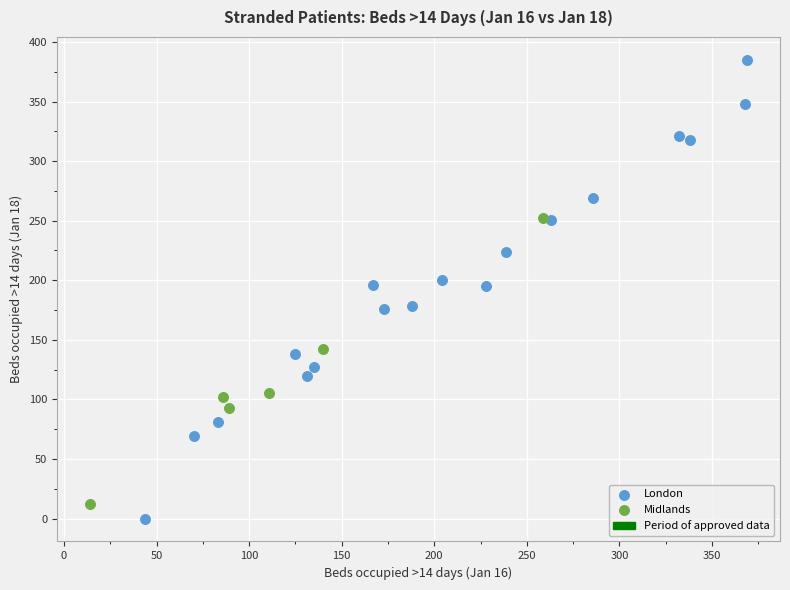

Which series has the largest Y range (max minus min)?

London